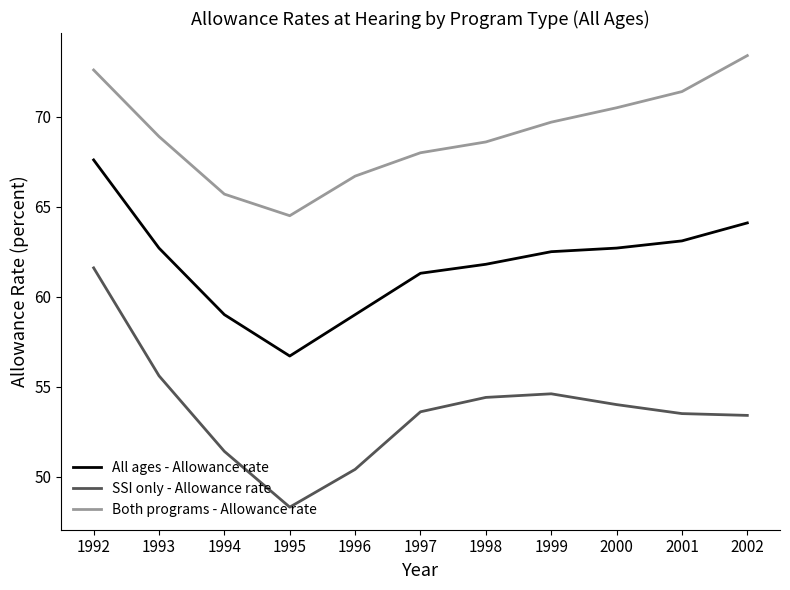

How many values in the SSI only - Allowance rate series are below 53?

3